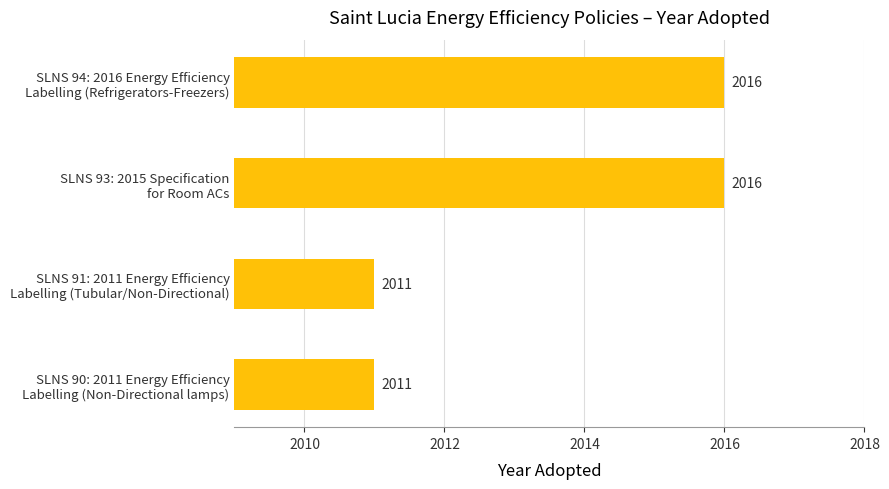

What is the average value?

2014